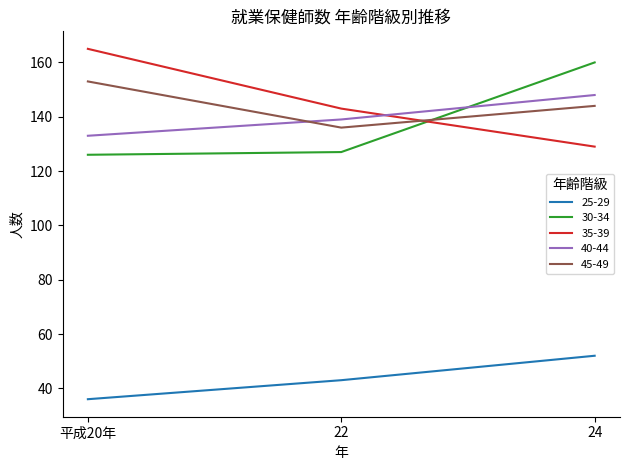

At which category is the sum across all series the highest?

24